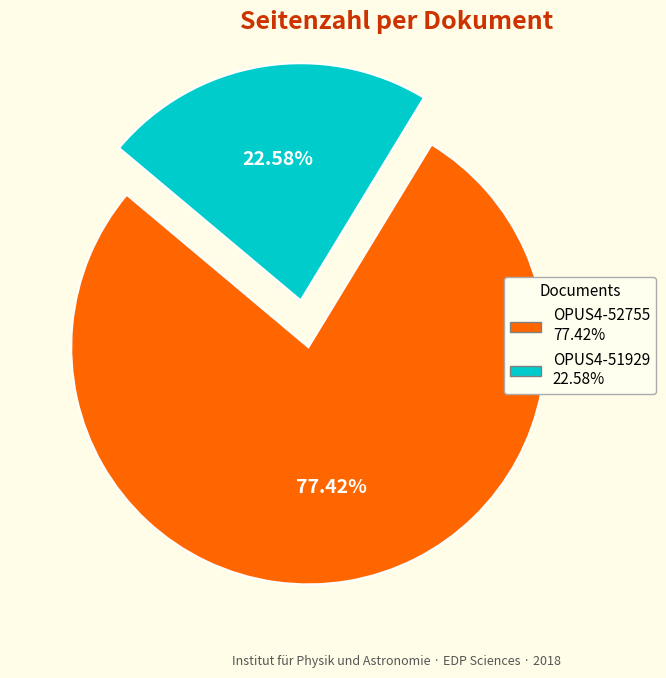

How many segments does this pie chart have?

2